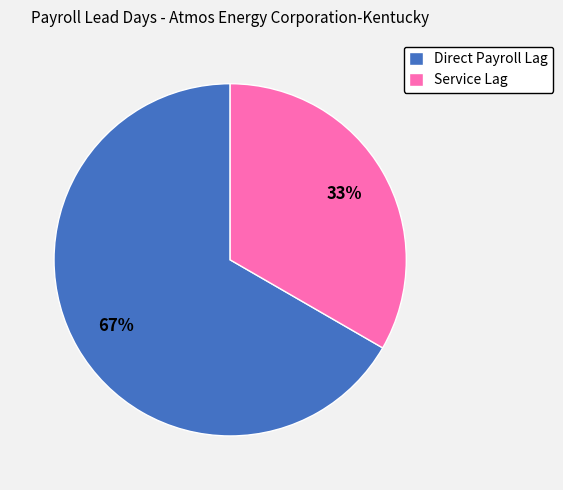

Combined, do Service Lag and Direct Payroll Lag account for over 50%?

Yes